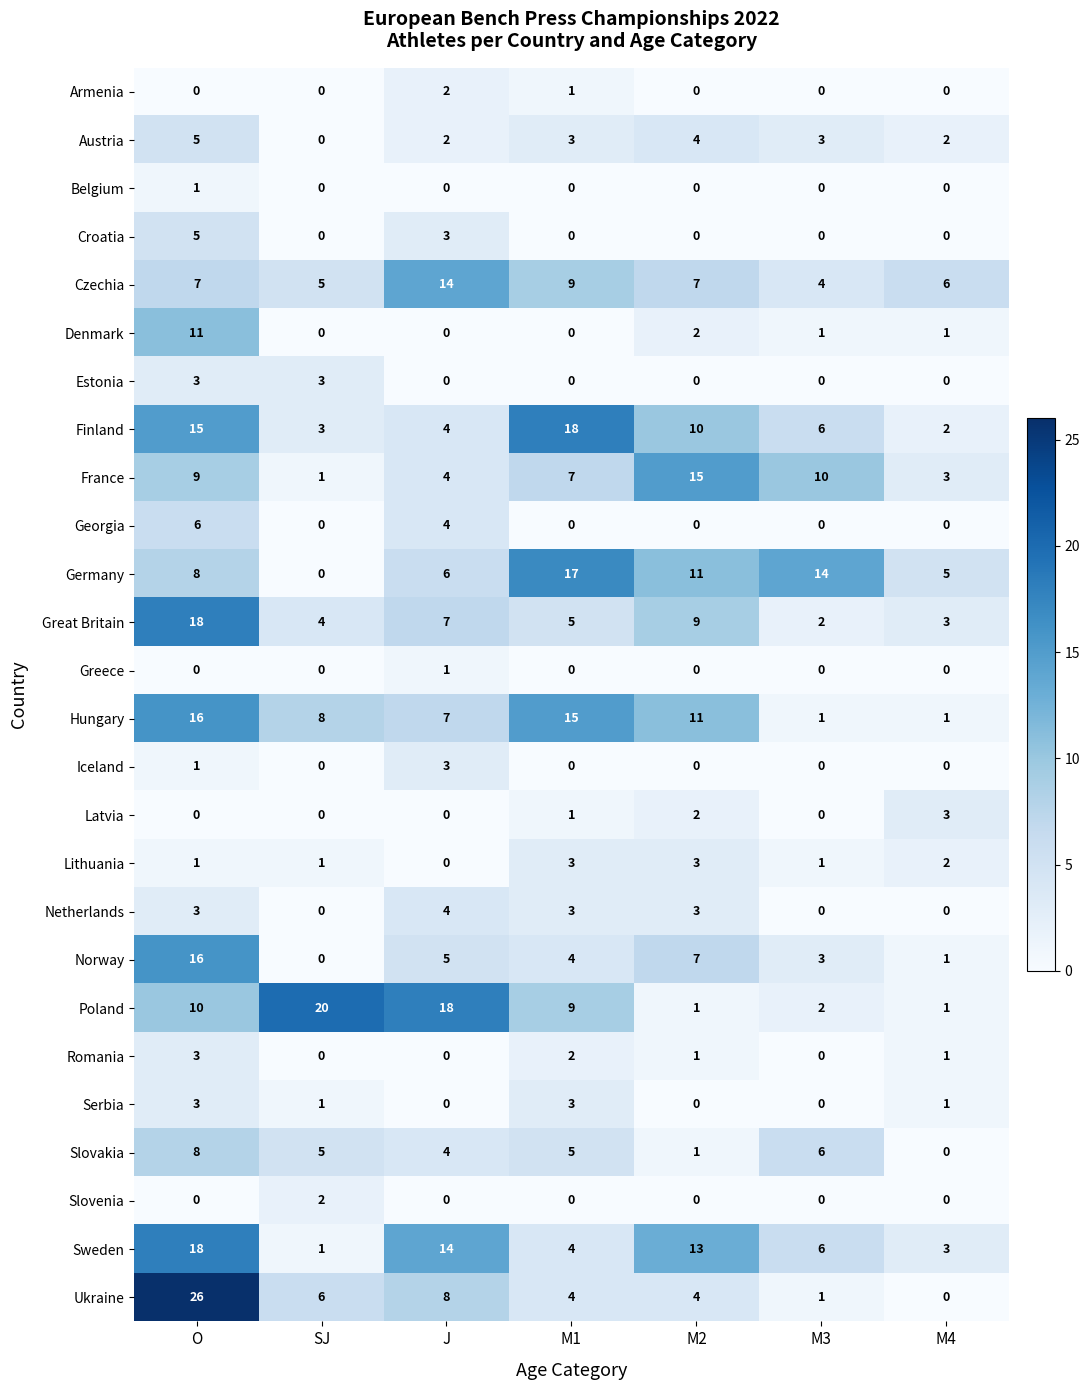

What is the total value across all series at SJ?

60